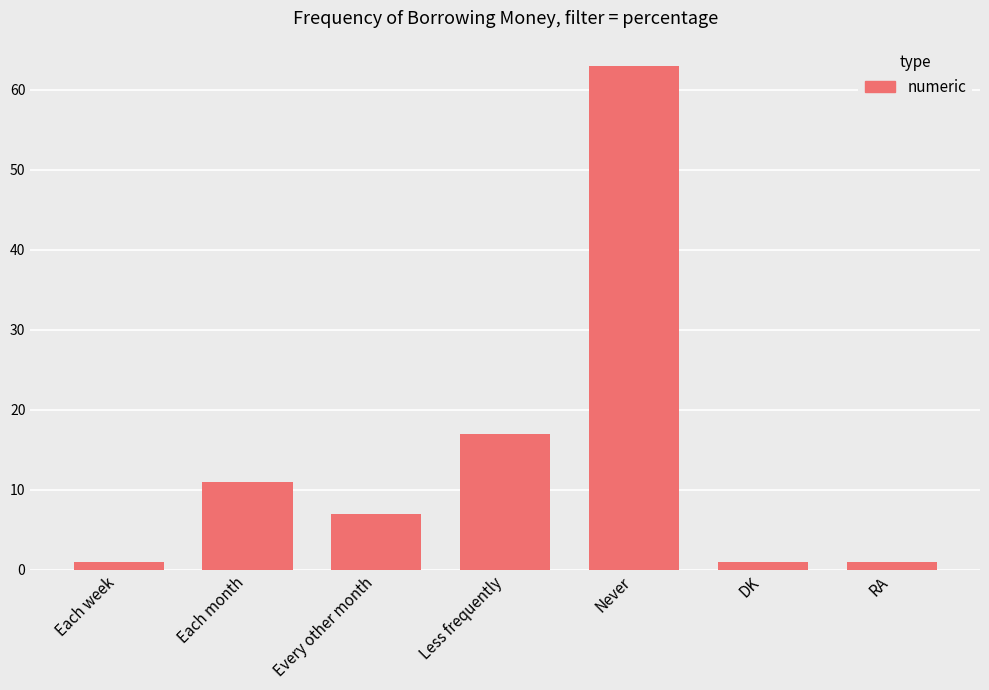

What is the label of the 4th bar from the left?

Less frequently